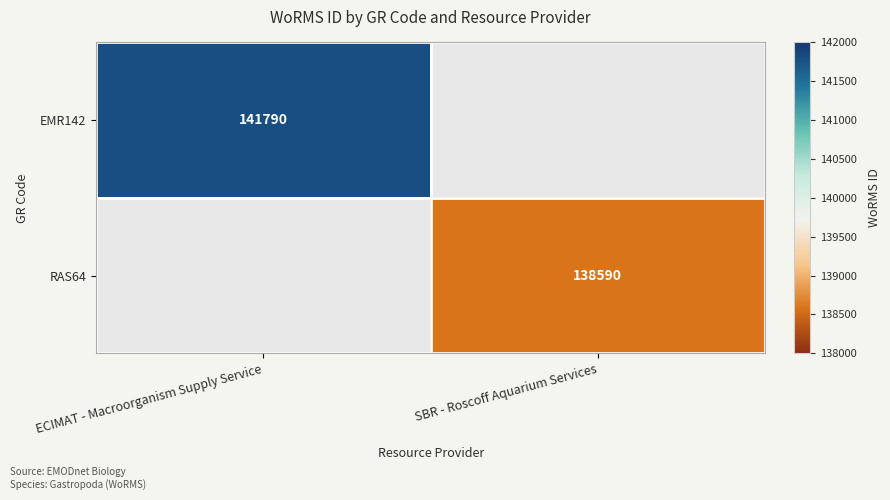

Is the value of EMR142 at ECIMAT - Macroorganism Supply Service greater than the value of RAS64 at SBR - Roscoff Aquarium Services?

Yes